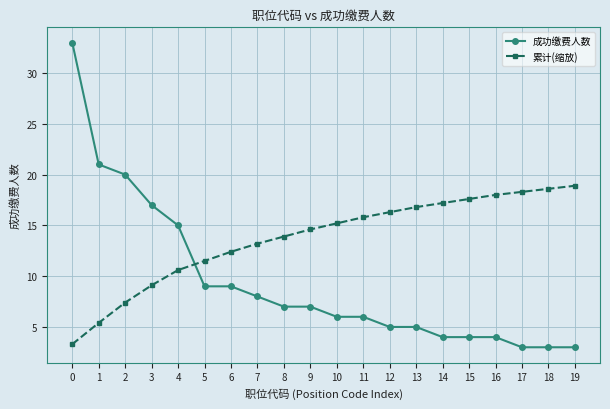

What are all the series names shown in the legend?

成功缴费人数, 累计(缩放)